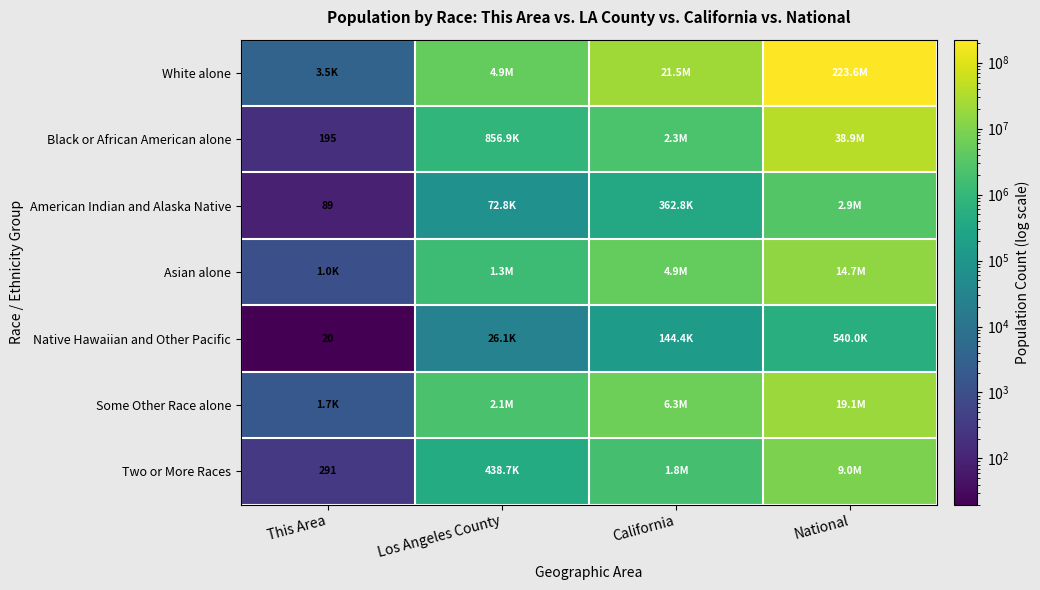

Is the value of Black or African American alone at This Area greater than the value of Native Hawaiian and Other Pacific at This Area?

Yes